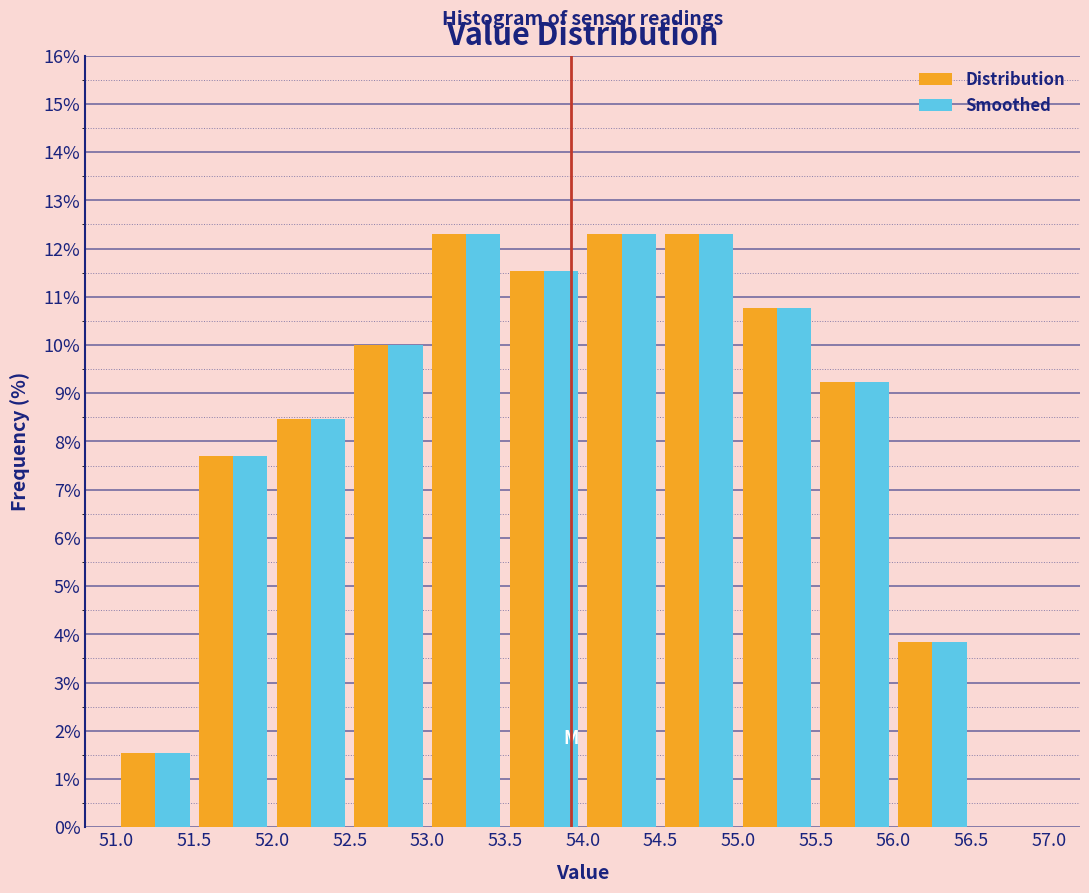

Reading left to right, transcribe this chart: for each range on the x-axis, give the height of each series' bar. The values are not printed on the chart, so give them approximately, as read against the axis.

51.0 to 51.5: Distribution=1.5	Smoothed=1.5
51.5 to 52.0: Distribution=7.7	Smoothed=7.7
52.0 to 52.5: Distribution=8.5	Smoothed=8.5
52.5 to 53.0: Distribution=10.0	Smoothed=10.0
53.0 to 53.5: Distribution=12.3	Smoothed=12.3
53.5 to 54.0: Distribution=11.5	Smoothed=11.5
54.0 to 54.5: Distribution=12.3	Smoothed=12.3
54.5 to 55.0: Distribution=12.3	Smoothed=12.3
55.0 to 55.5: Distribution=10.8	Smoothed=10.8
55.5 to 56.0: Distribution=9.2	Smoothed=9.2
56.0 to 56.5: Distribution=3.8	Smoothed=3.8
56.5 to 57.0: Distribution=0	Smoothed=0